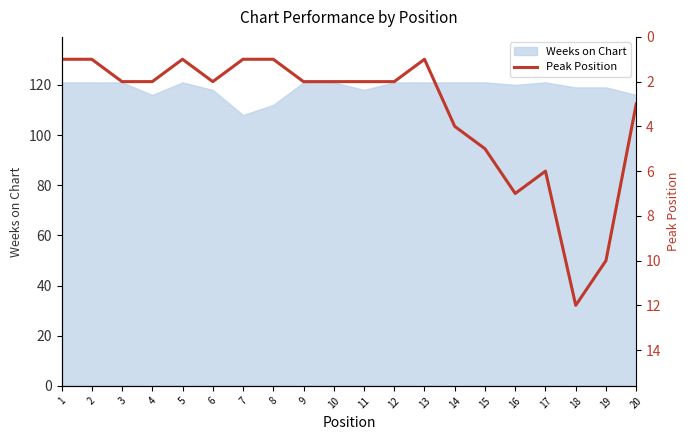

What is the minimum value for Weeks on Chart?

108